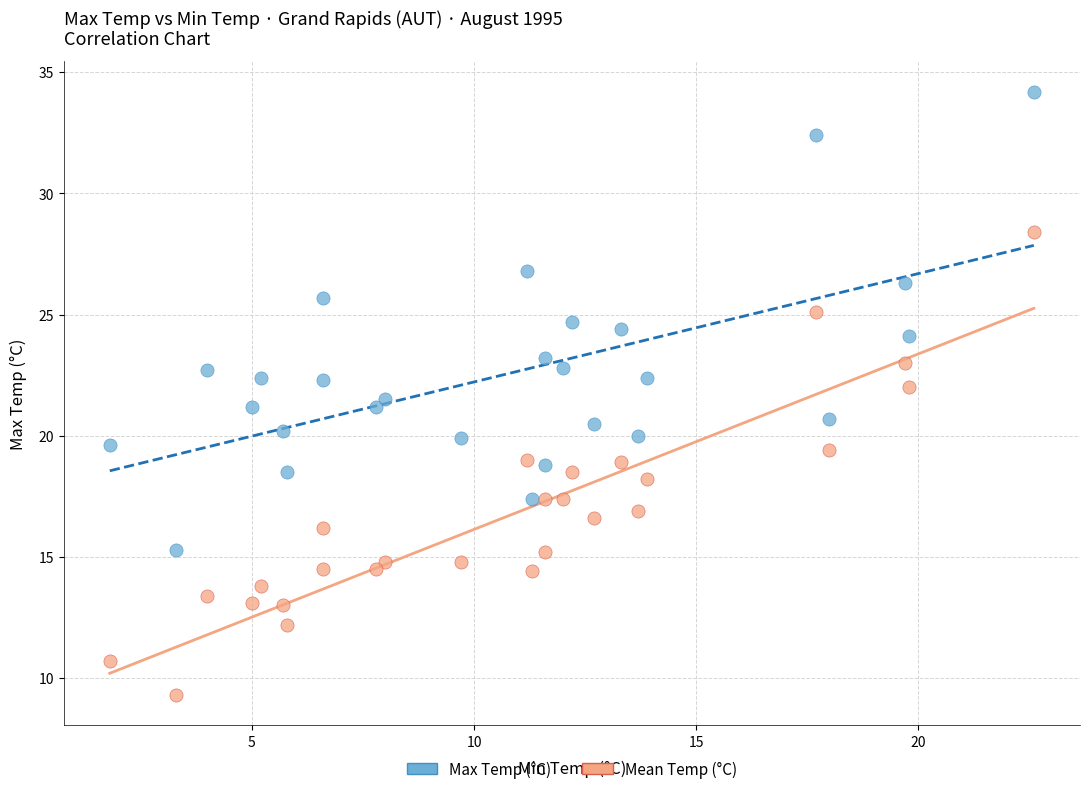

Which series has the widest spread of Y values?

Mean Temp (°C)